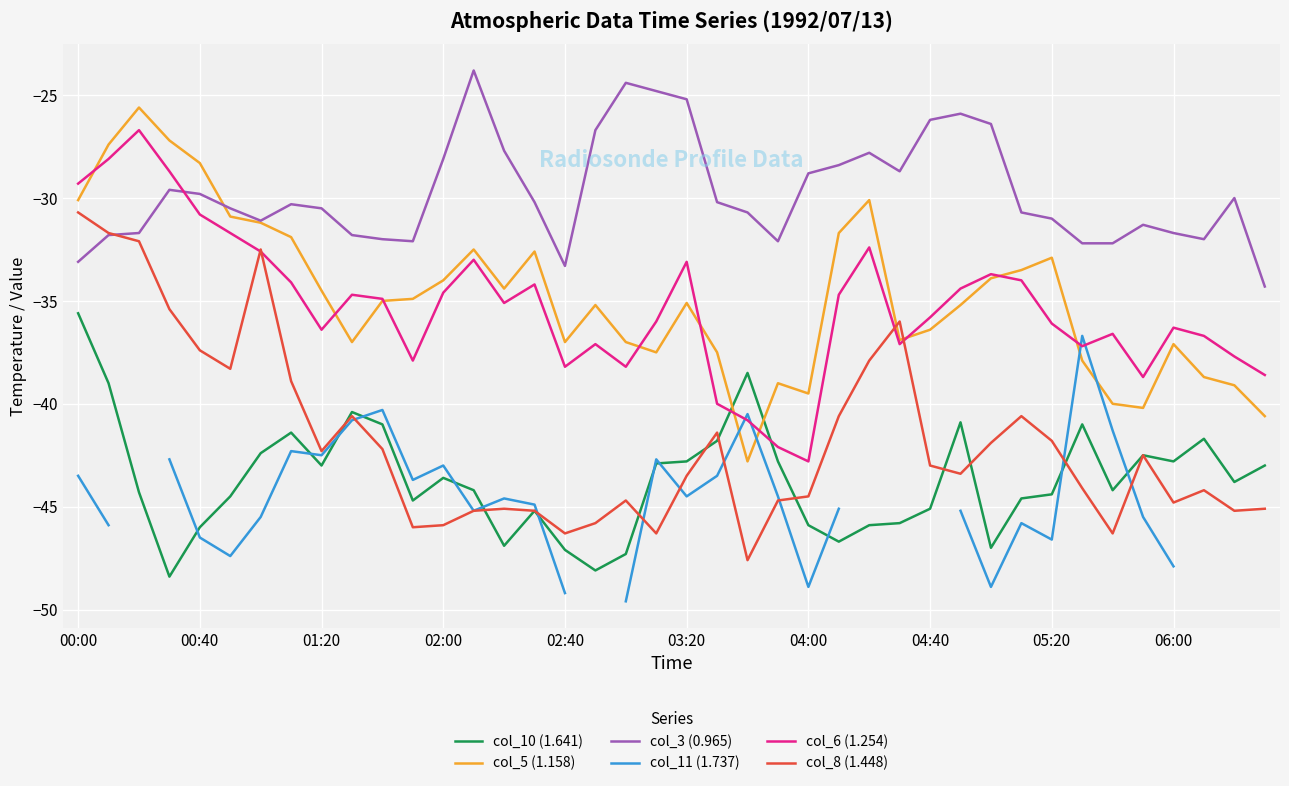

How many data points does each series have?

40